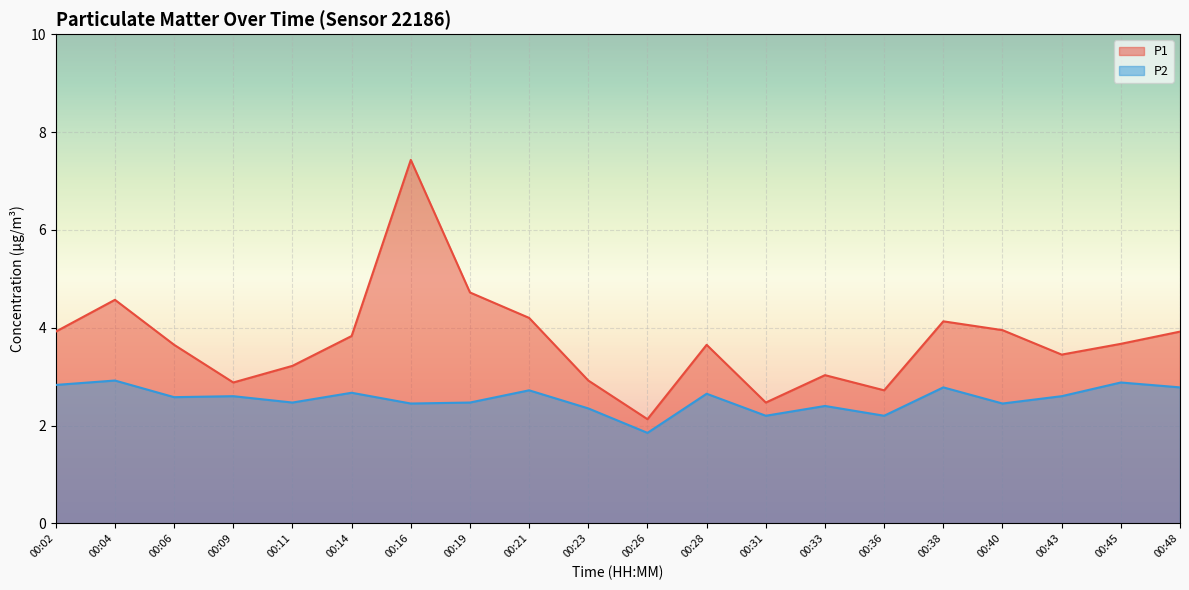

What are all the series names shown in the legend?

P1, P2